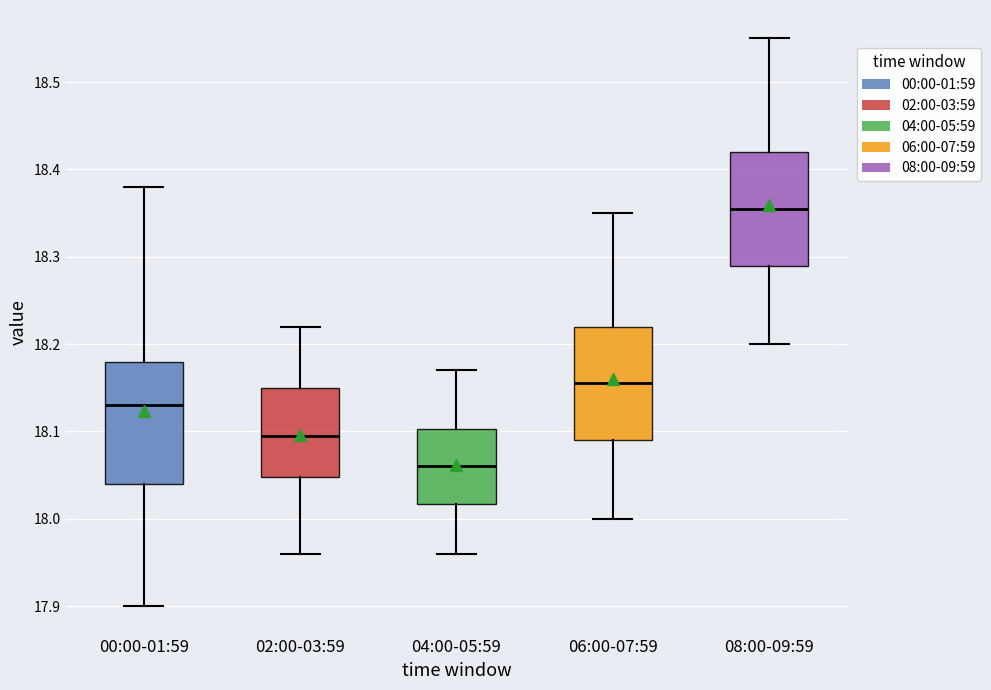

Where is the lower edge of the box for 02:00-03:59 on the y-axis? The values are not printed on the chart, so give them approximately, as read against the axis.

18.05